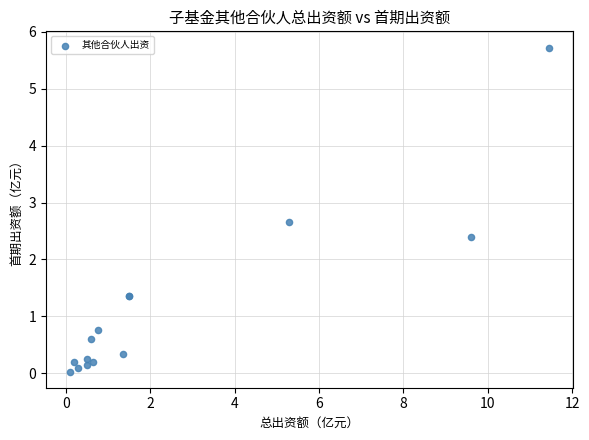

What Y value in the scatter plot is closest to 2?

2.4